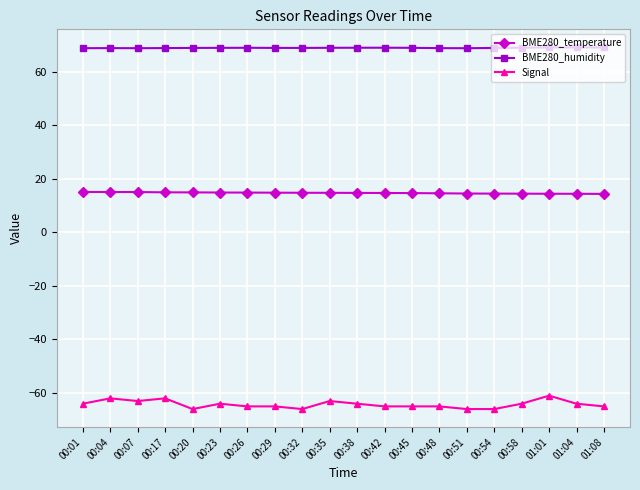

What is the sum of all BME280_temperature values?

294.0